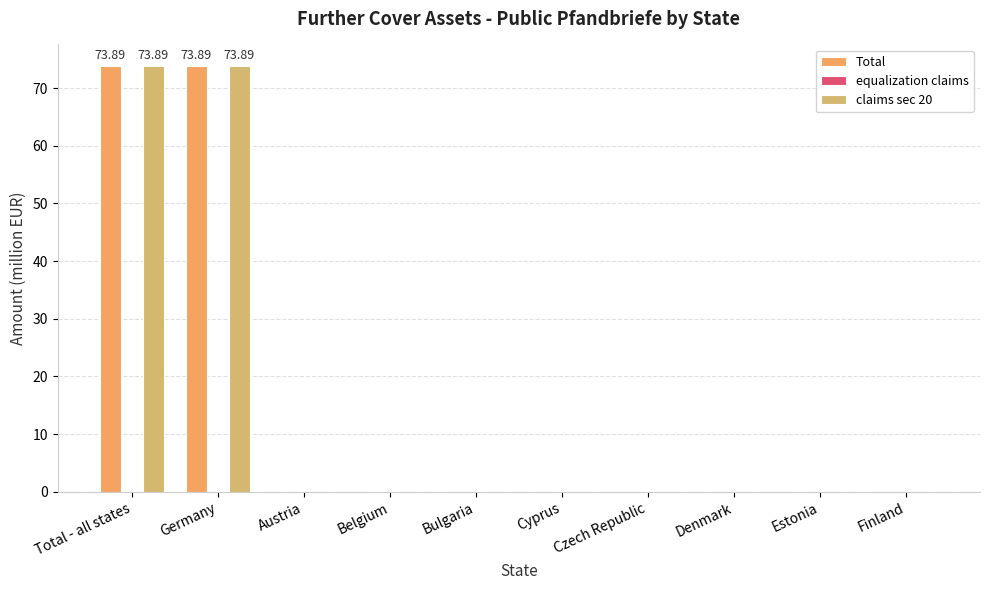

What is the total value across all series at Germany?

147.8